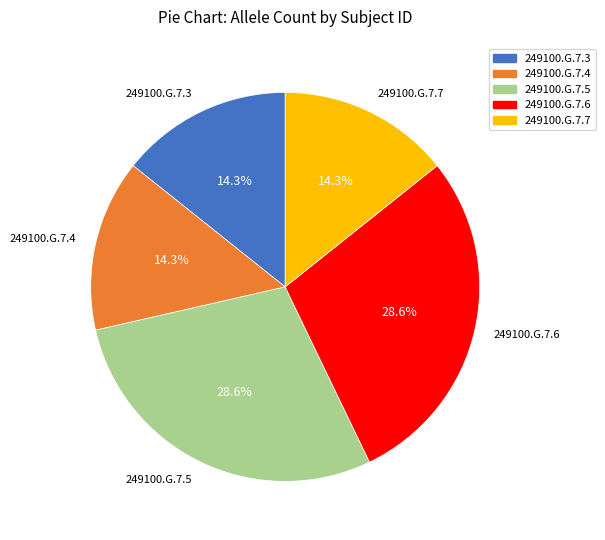

How many segments does this pie chart have?

5